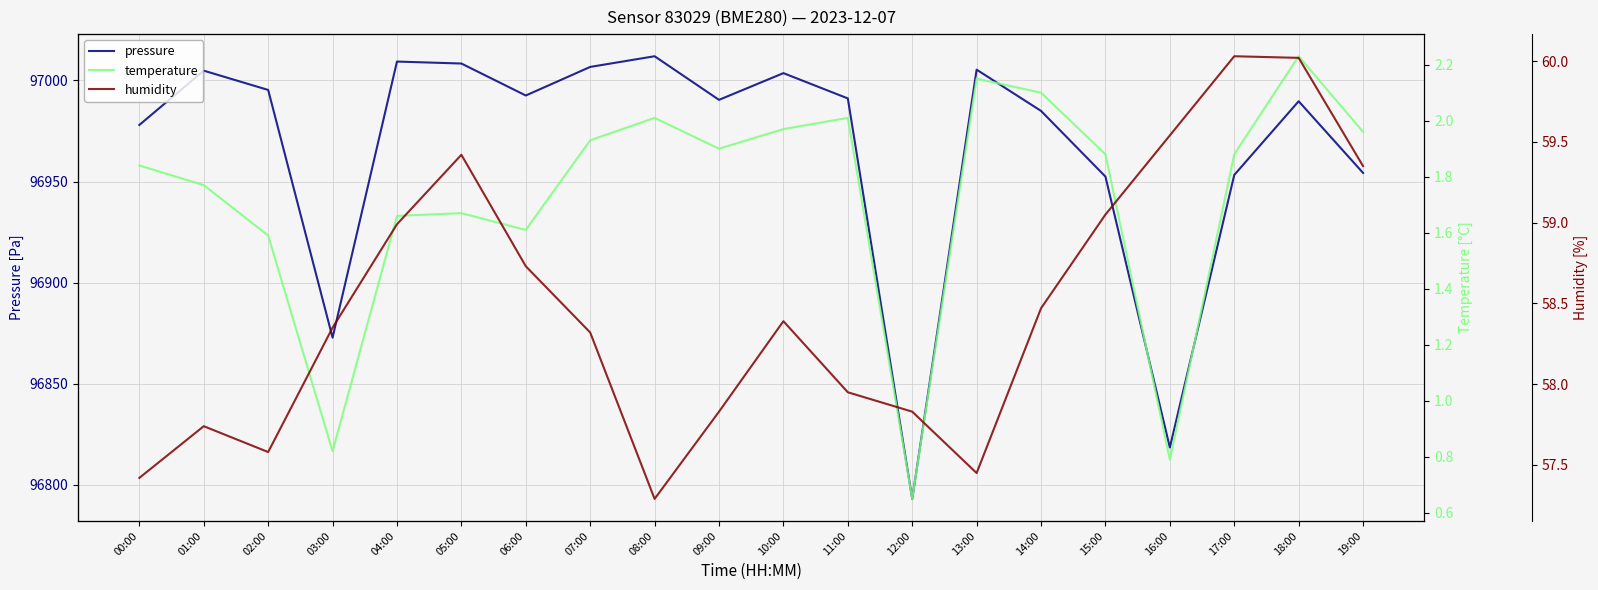

Reading left to right, list all the values displayed in this chart.

pressure: 96978.0	97004.8	96995.3	96872.8	97009.3	97008.3	96992.5	97006.7	97011.9	96990.4	97003.6	96991.1	96793.1	97005.3	96984.9	96952.4	96818.5	96953.2	96989.7	96954.2
temperature: 1.8	1.8	1.6	0.8	1.7	1.7	1.6	1.9	2.0	1.9	2.0	2.0	0.7	2.1	2.1	1.9	0.8	1.9	2.2	2.0
humidity: 57.4	57.7	57.6	58.4	59.0	59.4	58.7	58.3	57.3	57.8	58.4	58.0	57.8	57.5	58.5	59.0	59.5	60.0	60.0	59.4